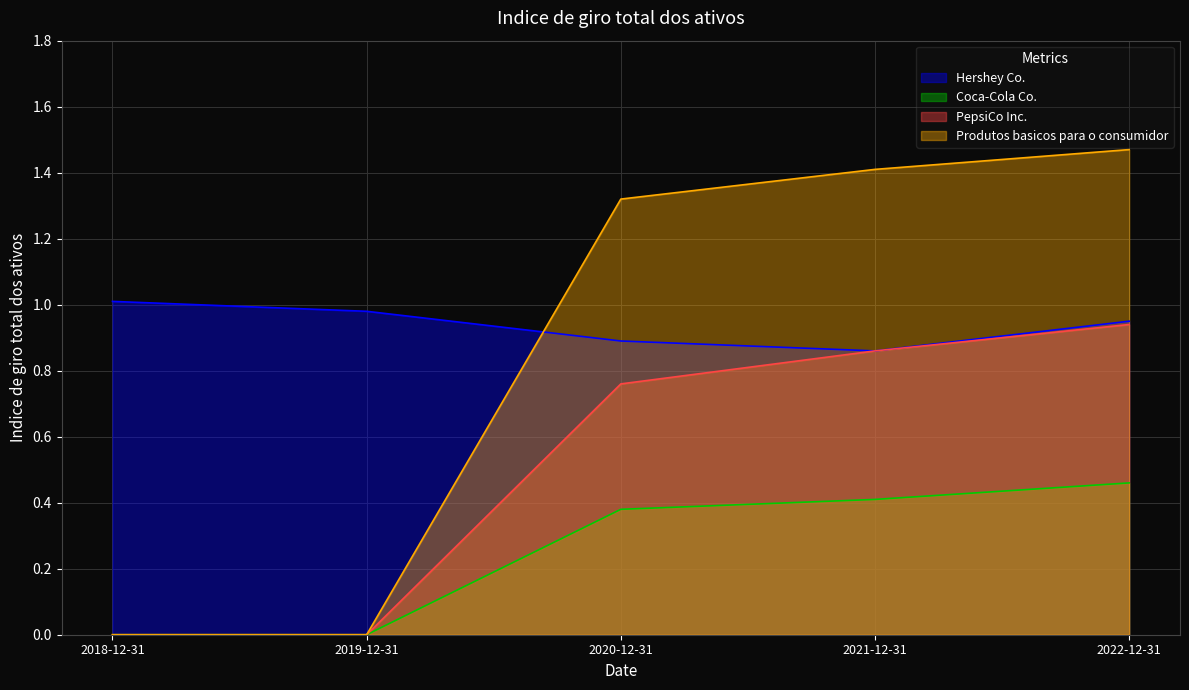

What is the approximate value of Coca-Cola Co. at 2020-12-31?

0.4